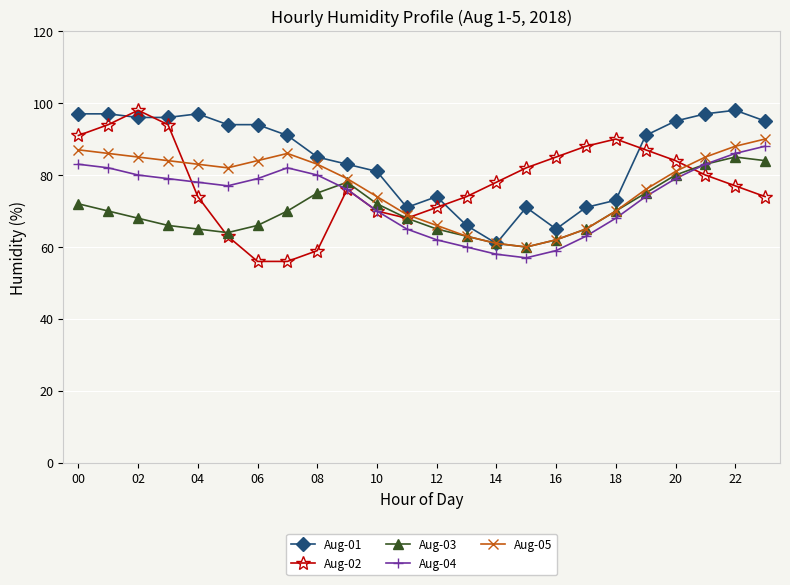

What are all the series names shown in the legend?

Aug-01, Aug-02, Aug-03, Aug-04, Aug-05